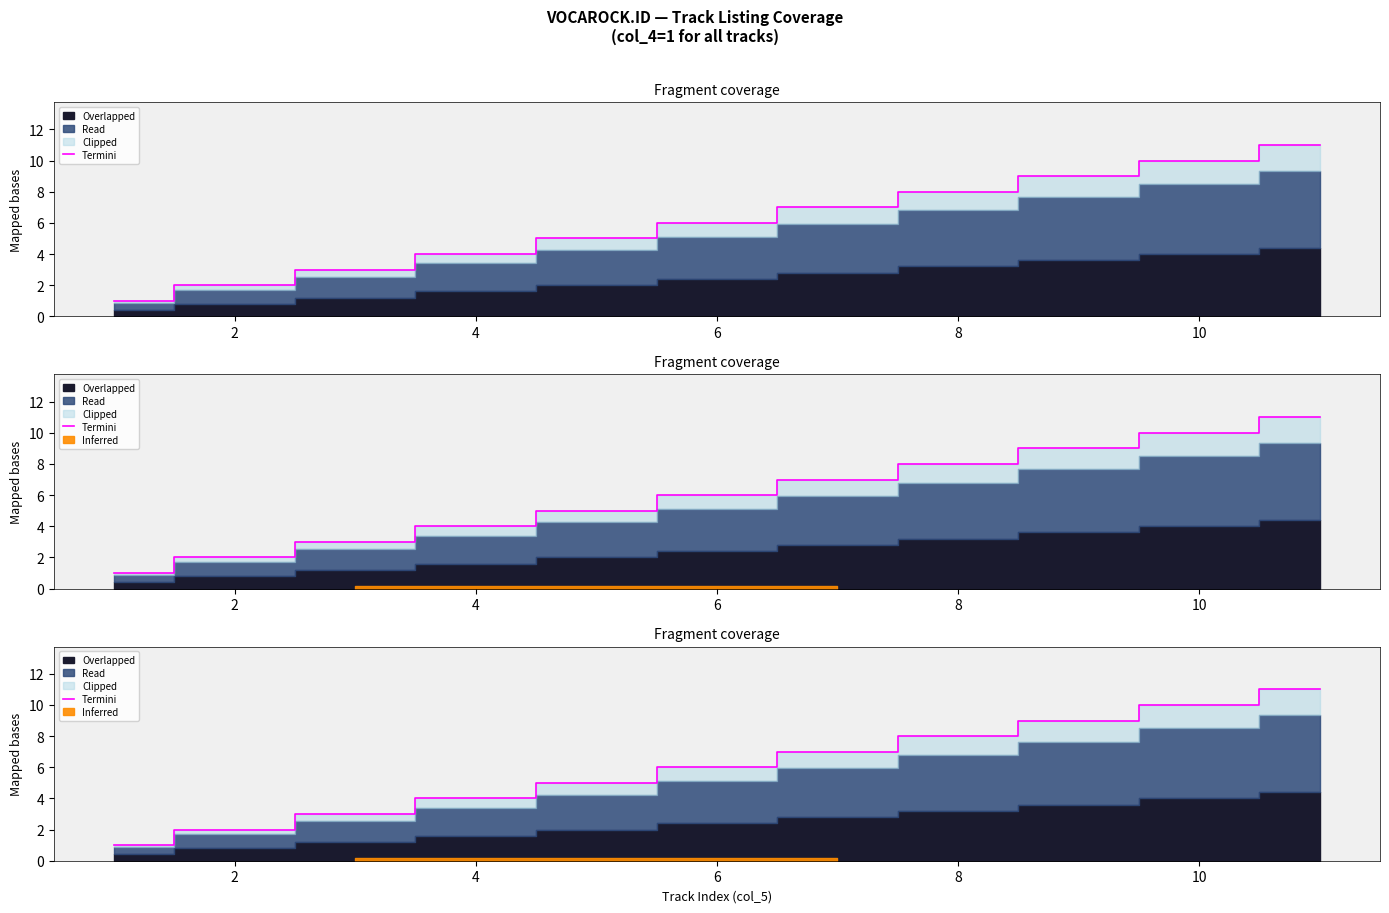

What is the difference between the second highest and minimum values?

9